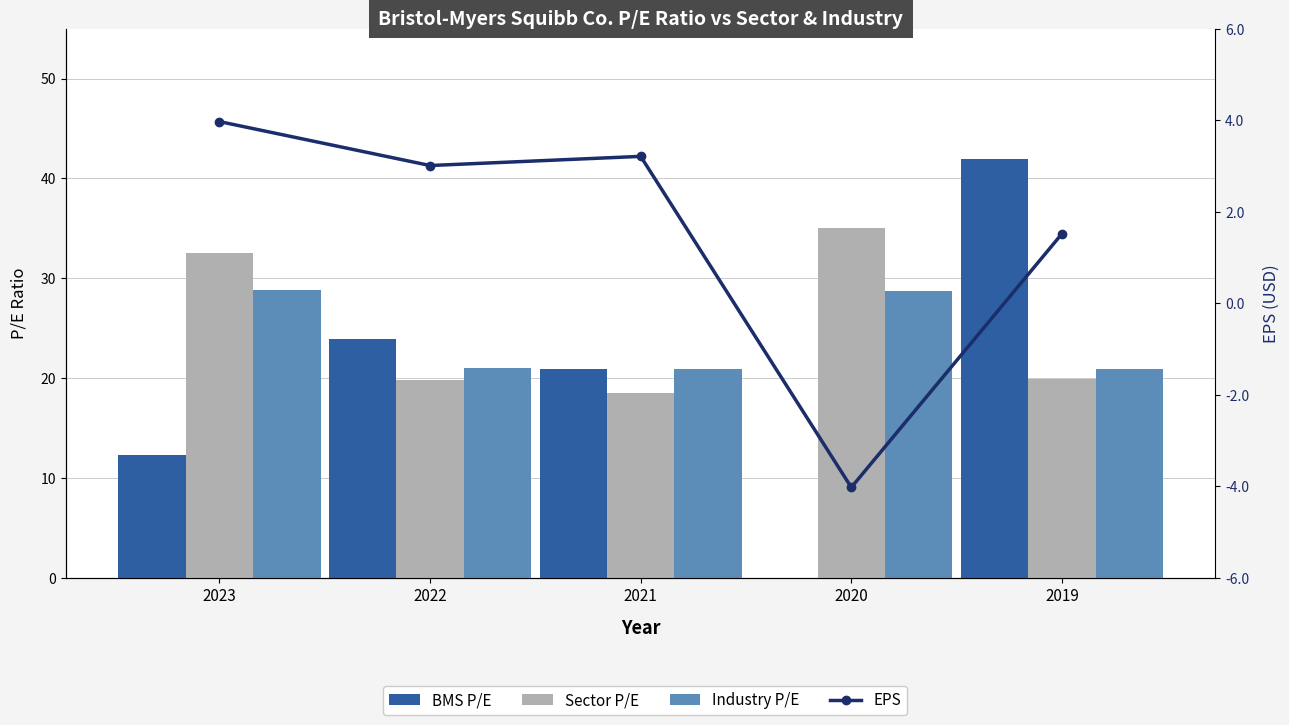

At which category is the sum across all series the highest?

2019